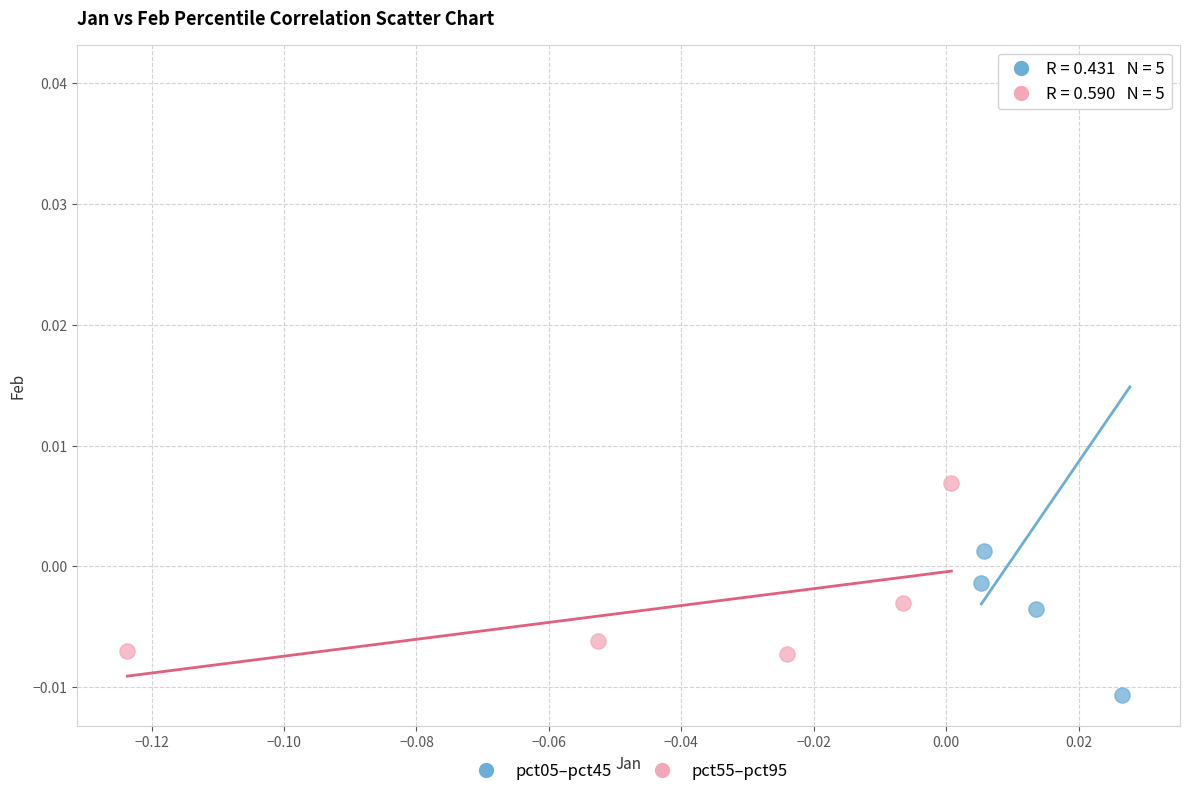

Which series reaches the minimum Y coordinate?

pct05–pct45